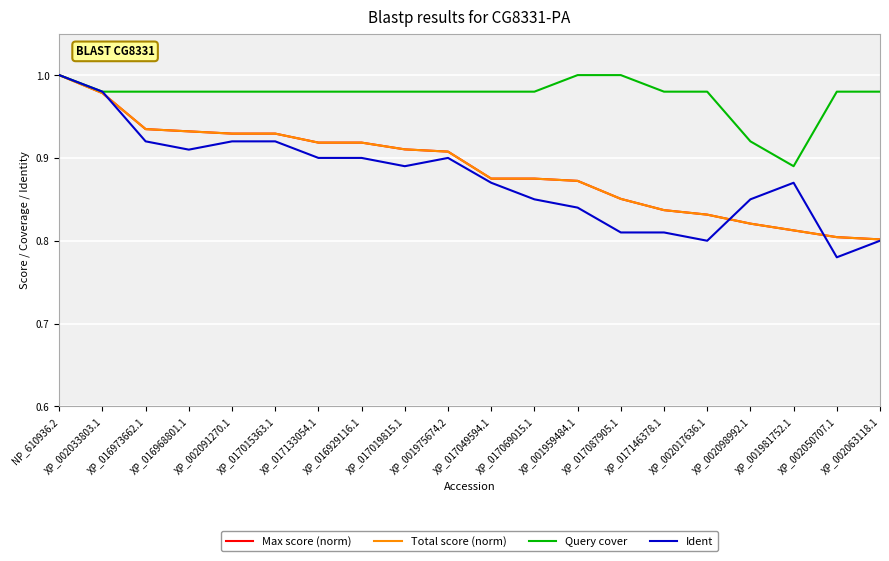

The Ident series shows 0.4 at XP_001975674.2. True or false?

False